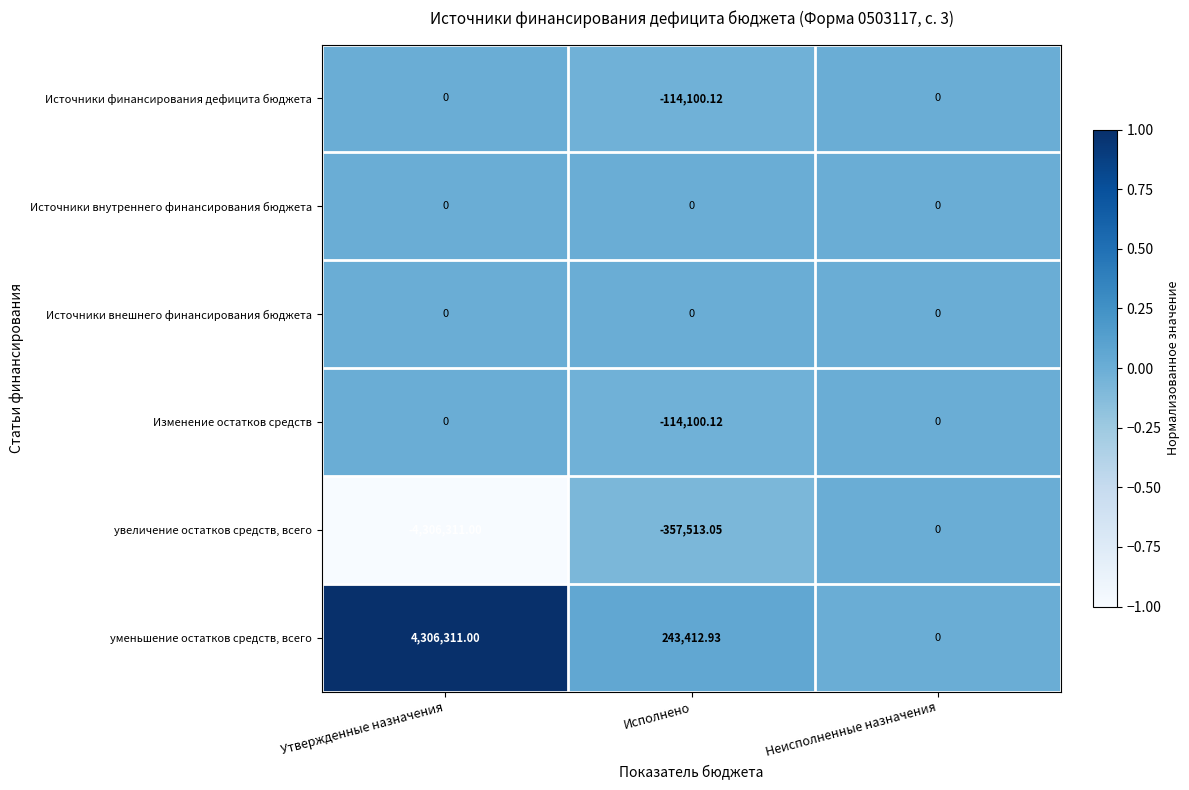

What is the maximum value shown in the chart?

4306311.0